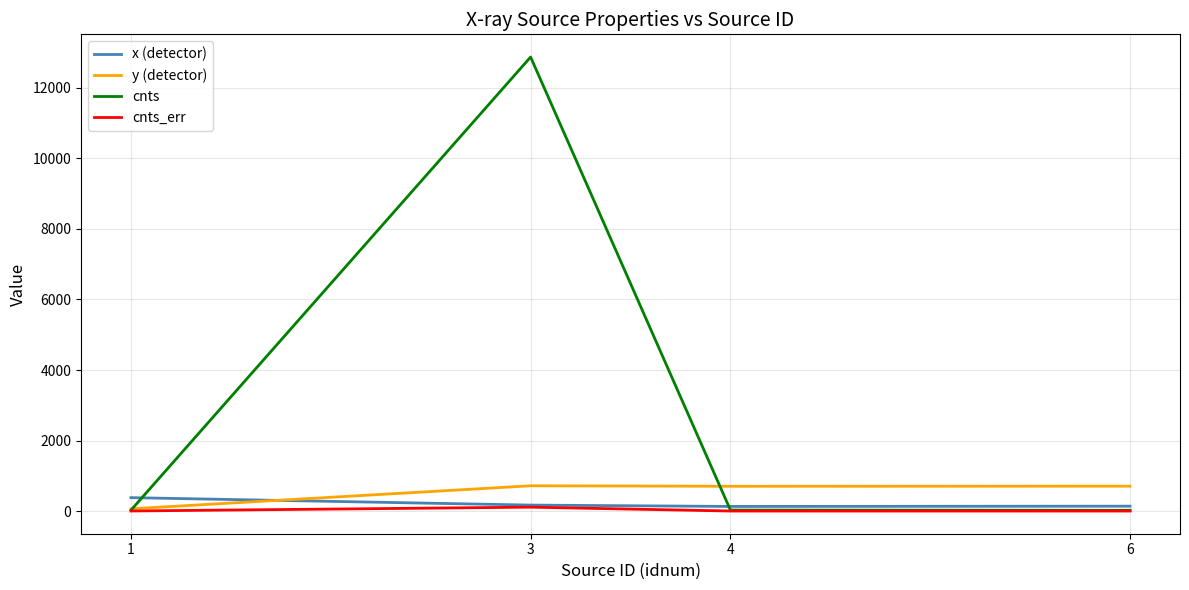

At which category is the sum across all series the highest?

3